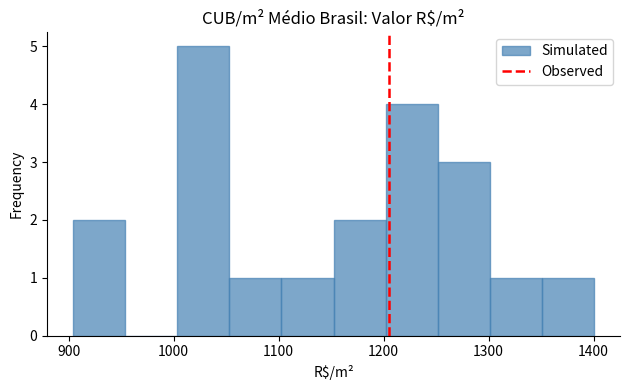

Reading left to right, list every bar in this chart as the range it spans on the x-axis followed by its height. Neither the bar edges nor the heights are printed on the chart, so give them approximately, as read against the axes.

900 to 950: 2
950 to 1000: 0
1000 to 1050: 5
1050 to 1100: 1
1100 to 1150: 1
1150 to 1200: 2
1200 to 1250: 4
1250 to 1300: 3
1300 to 1350: 1
1350 to 1400: 1